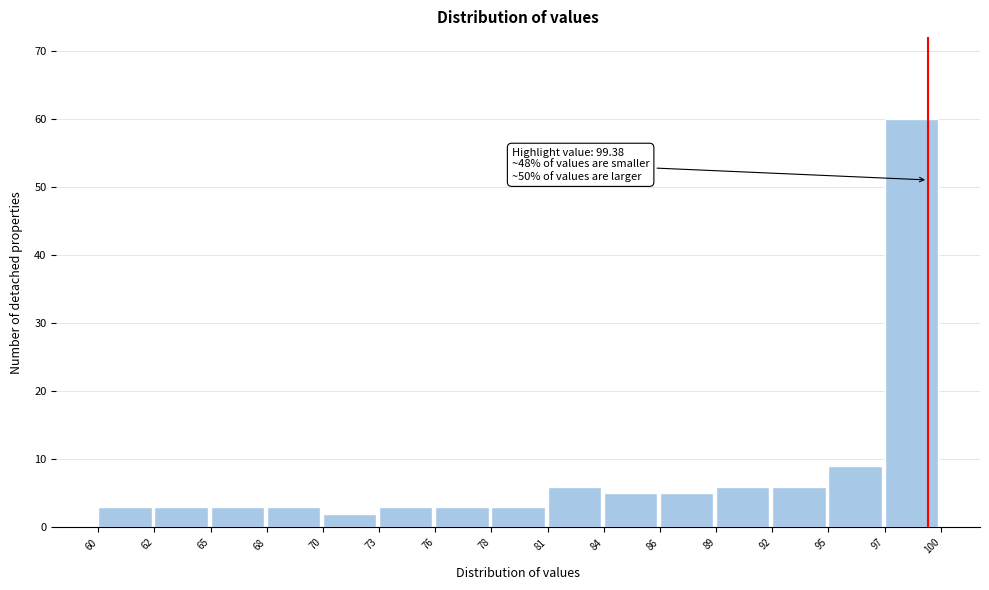

Reading left to right, what are all the values shown in this chart?

60=3	62=3	65=3	68=3	70=2	73=3	76=3	78=3	81=6	84=5	86=5	89=6	92=6	95=9	97=60